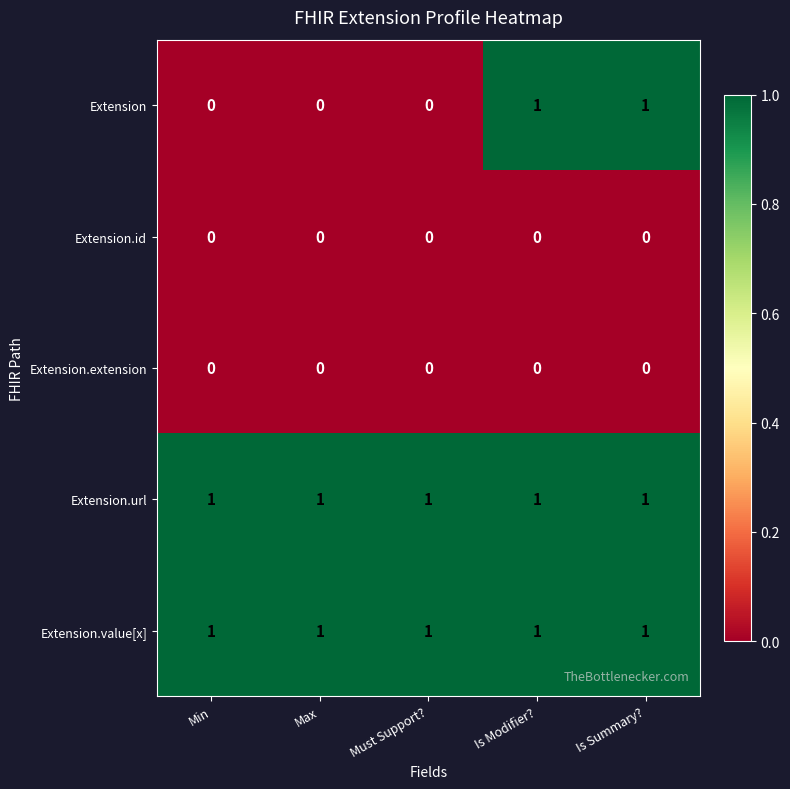

The Extension.value[x] series shows 2 at Is Modifier?. True or false?

False